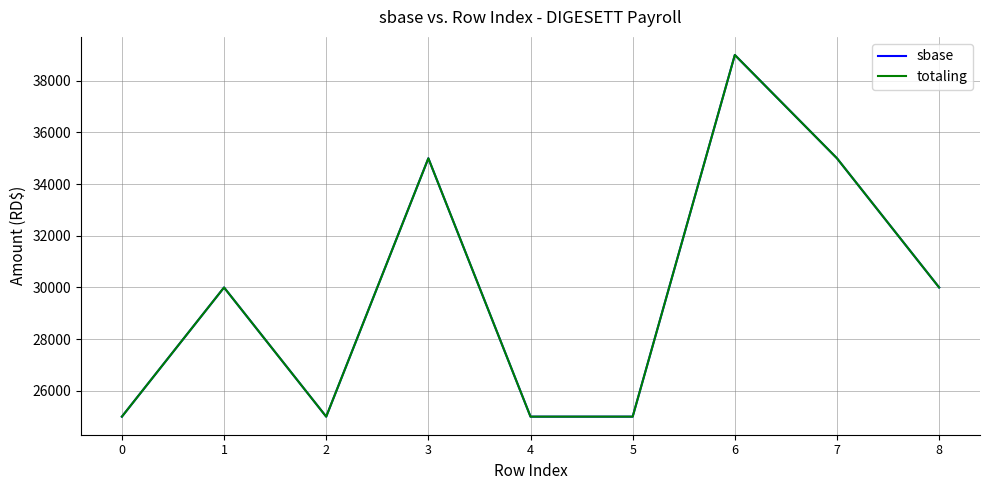

How many data points does each series have?

9